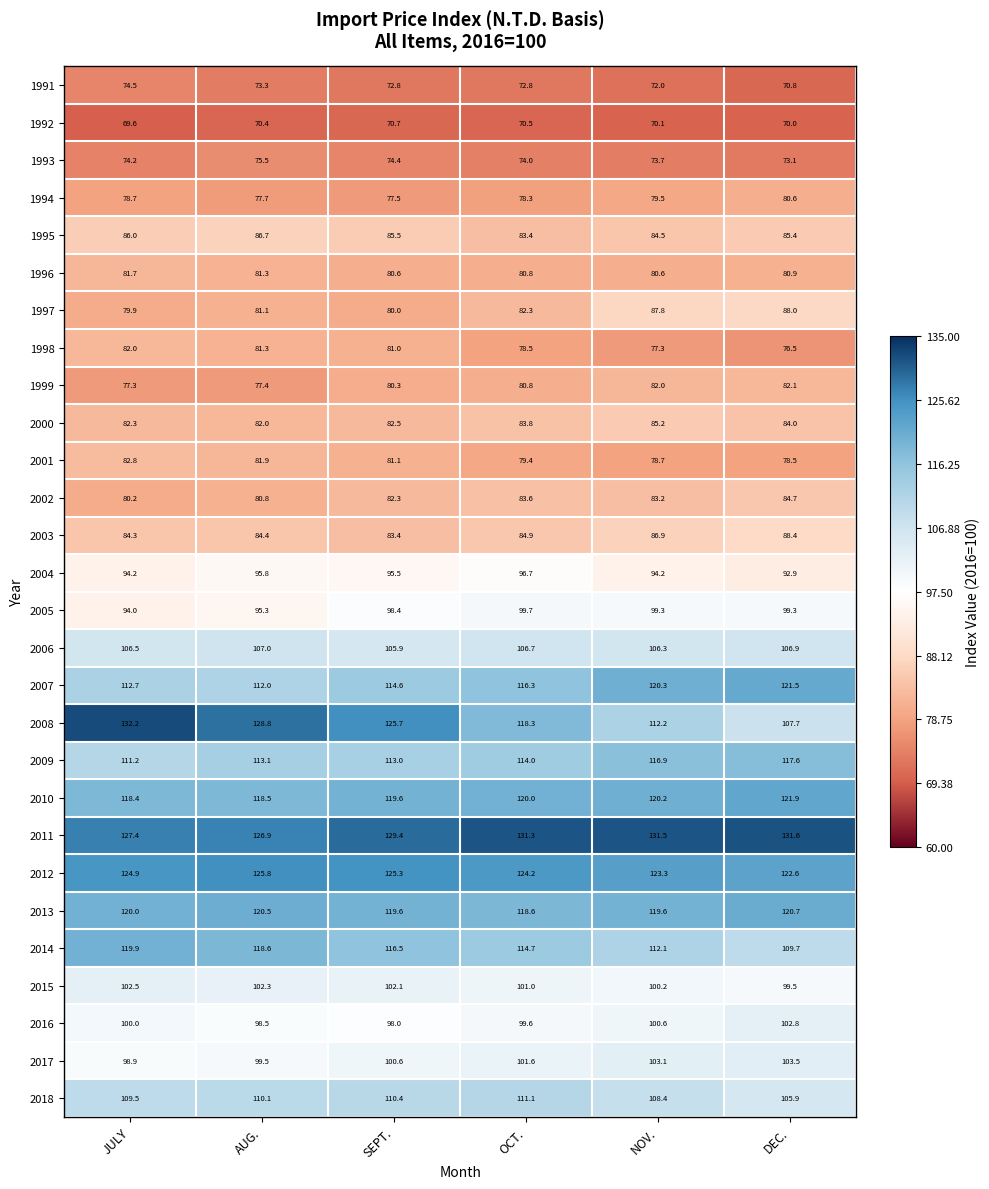

Which series has the largest total across all categories?

2011